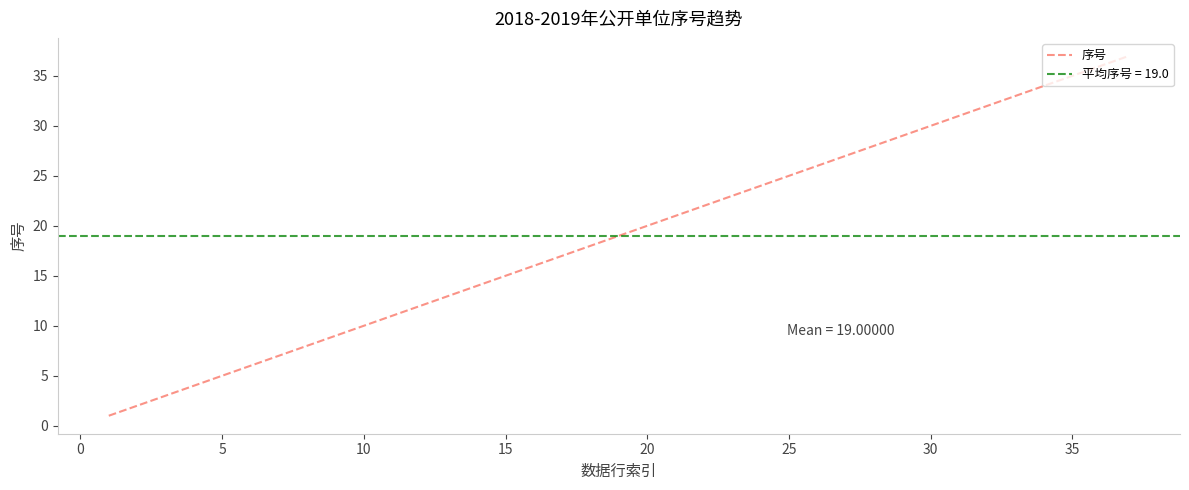

Reading left to right, what are all the values shown in this chart?

1	2	3	4	5	6	7	8	9	10	11	12	13	14	15	16	17	18	19	20	21	22	23	24	25	26	27	28	29	30	31	32	33	34	35	36	37